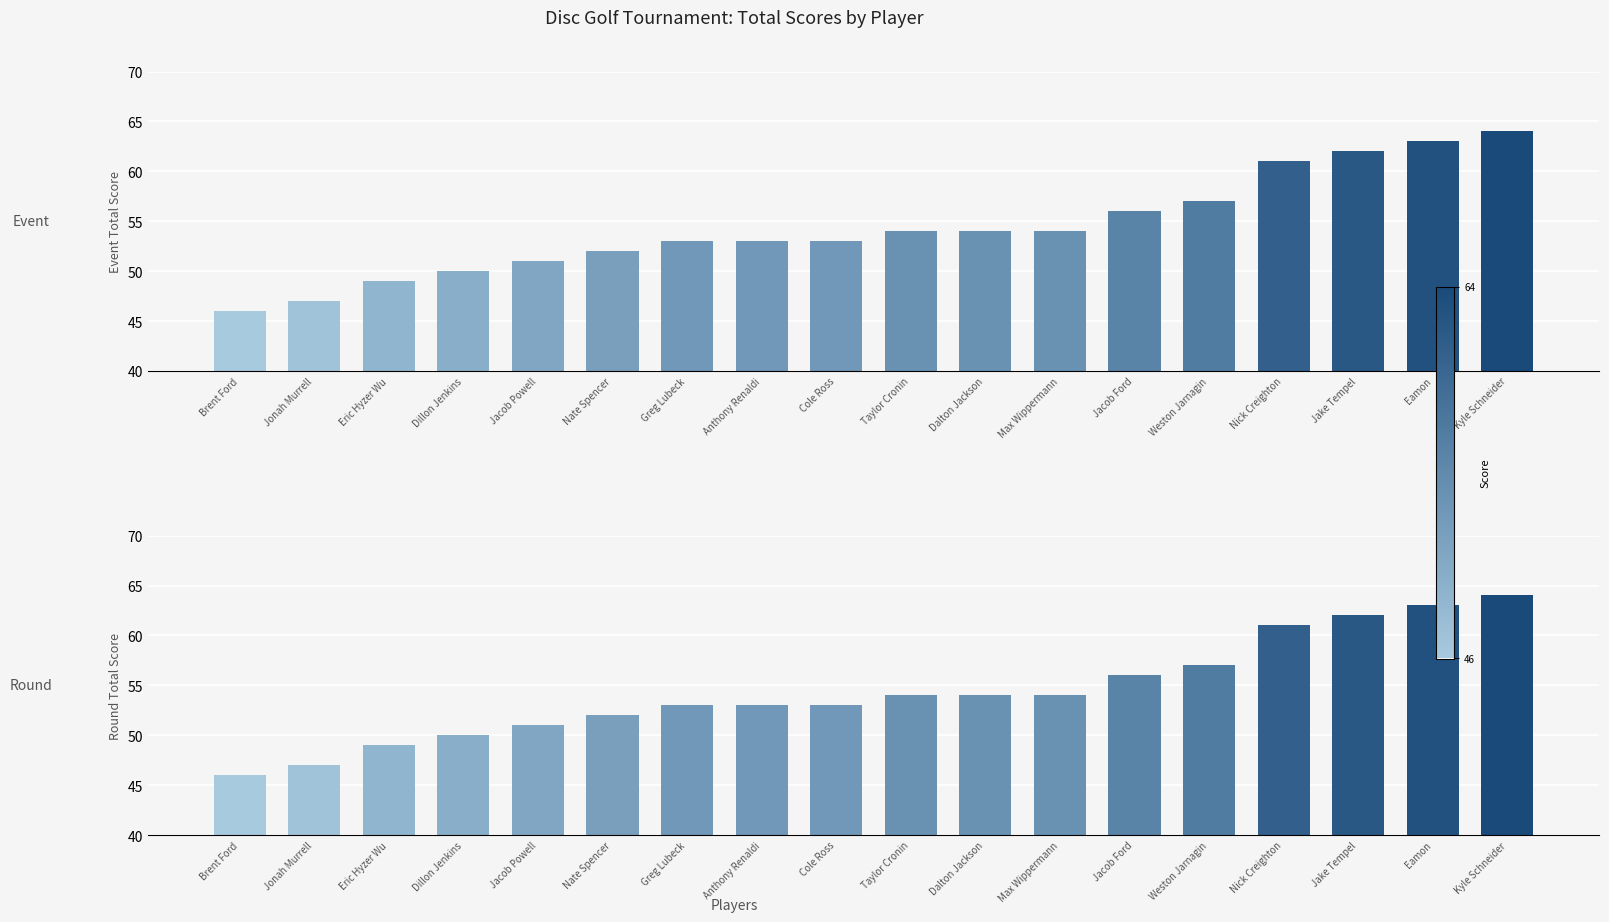

At which label does event_total_score reach its peak?

Kyle Schneider